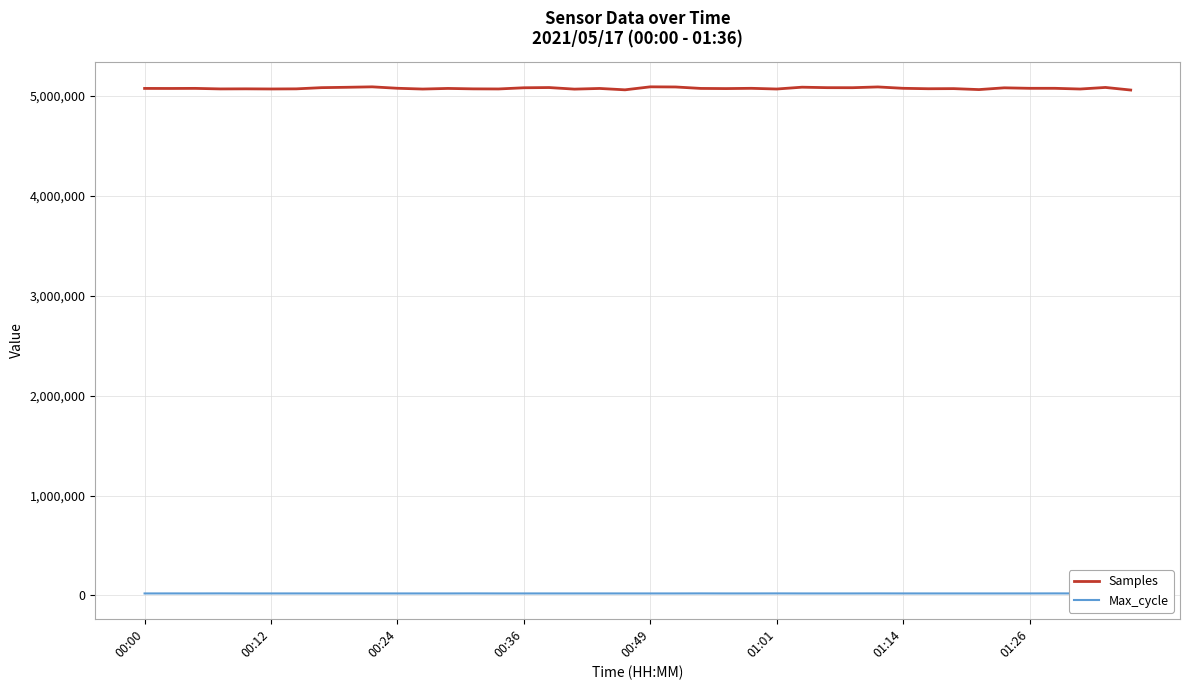

Which series has the largest range (max minus min)?

Samples